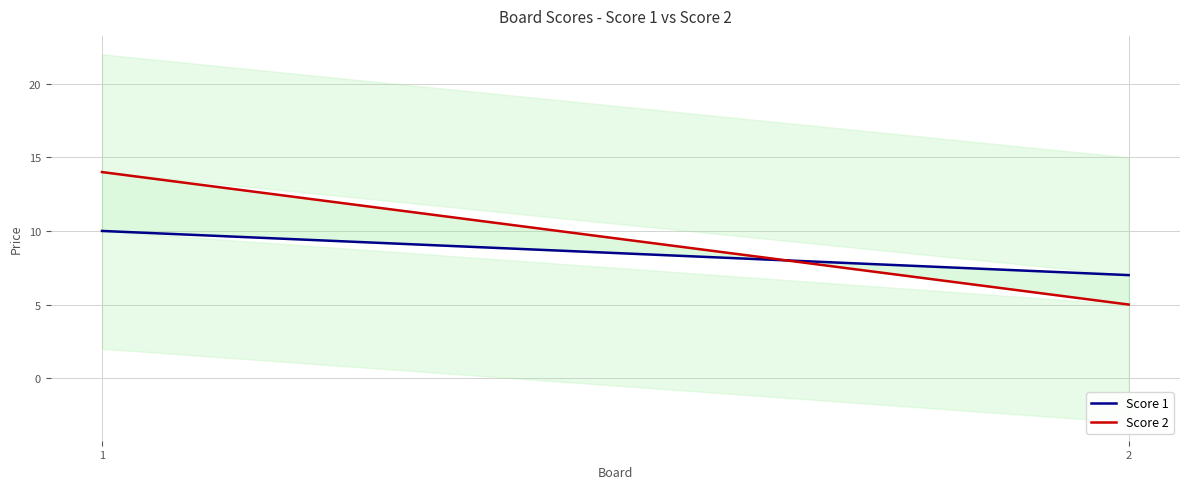

What is the lowest value of the Score 2 series?

5